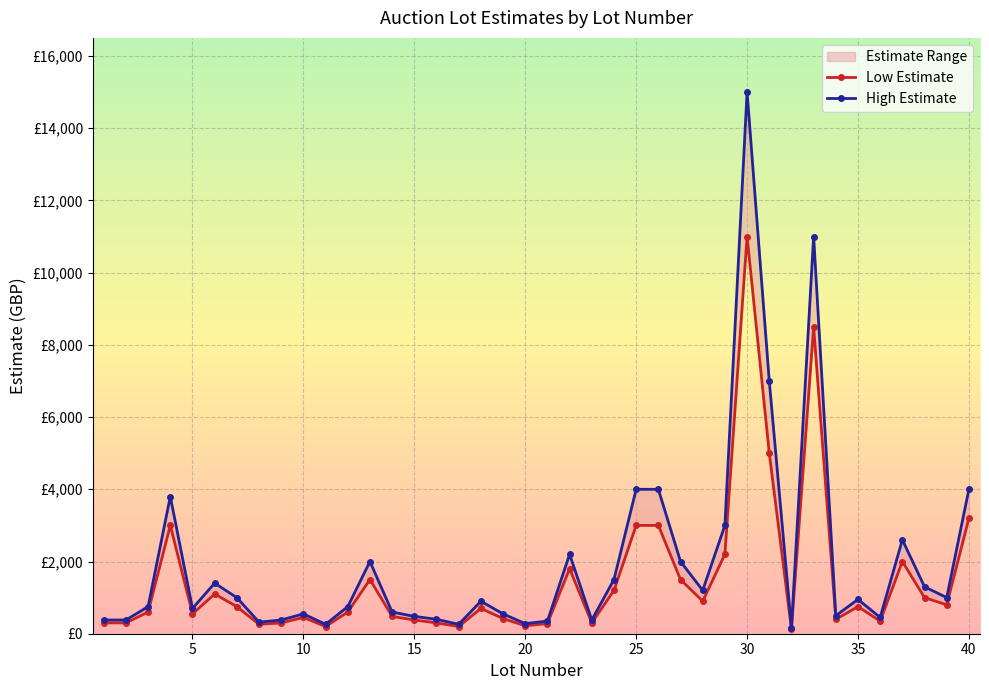

True or false: High Estimate and Low Estimate intersect in this chart.

False